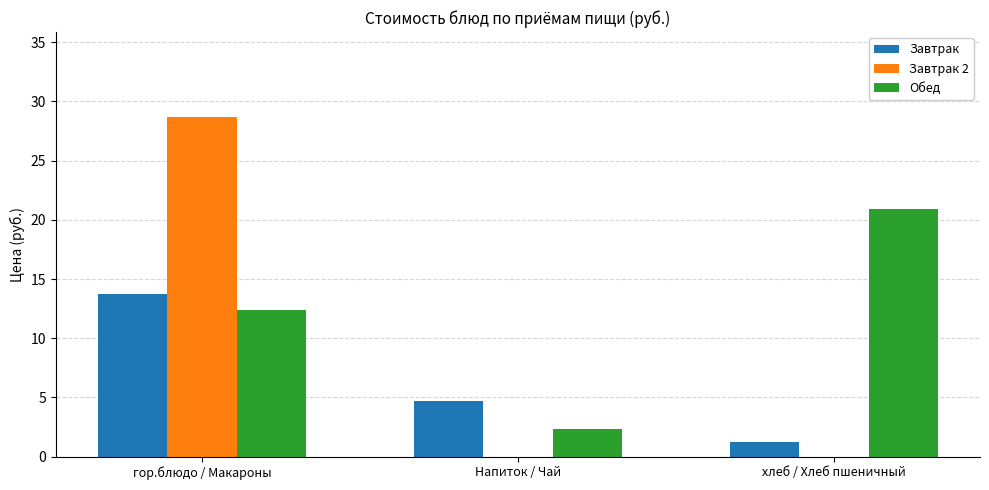

Are the bars grouped side by side (vs. stacked)?

Yes